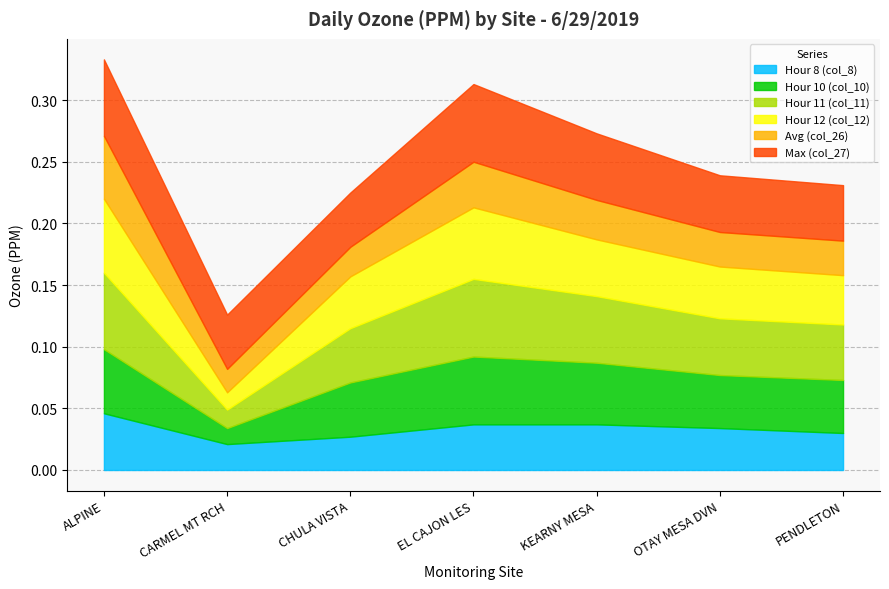

What are all the series names shown in the legend?

Hour 8 (col_8), Hour 10 (col_10), Hour 11 (col_11), Hour 12 (col_12), Avg (col_26), Max (col_27)